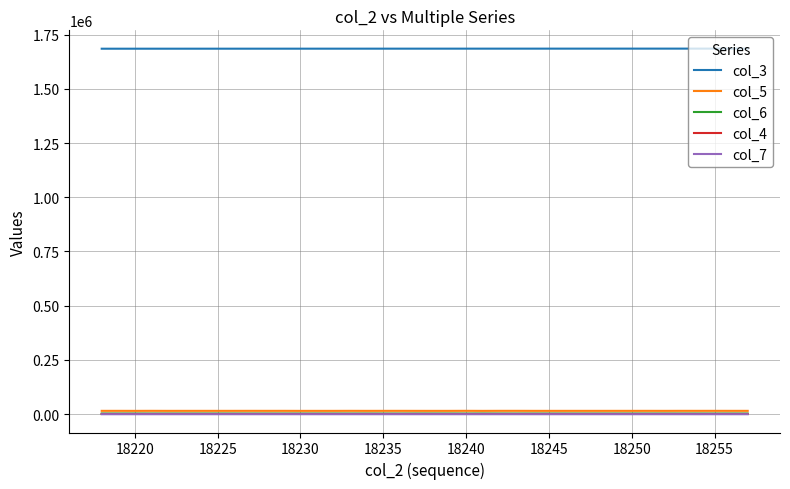

True or false: col_3 and col_6 intersect in this chart.

False